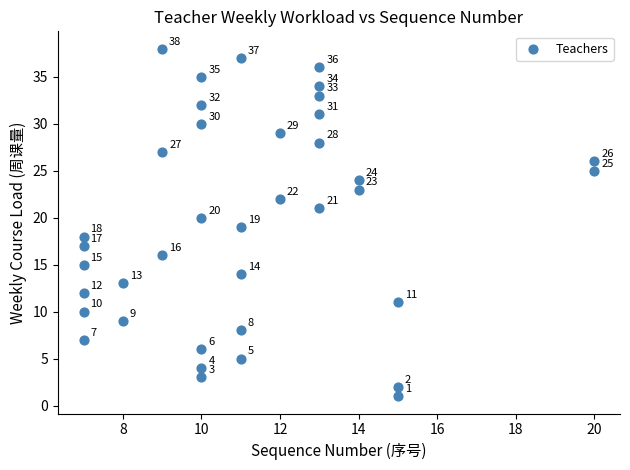

What is the range of X values (max minus min)?

13